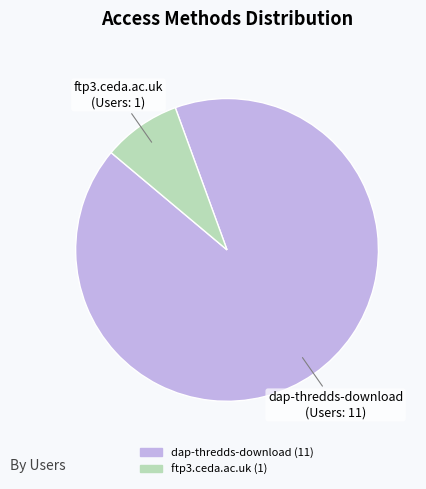

The ftp3.ceda.ac.uk slice represents 8% of the pie. True or false?

True